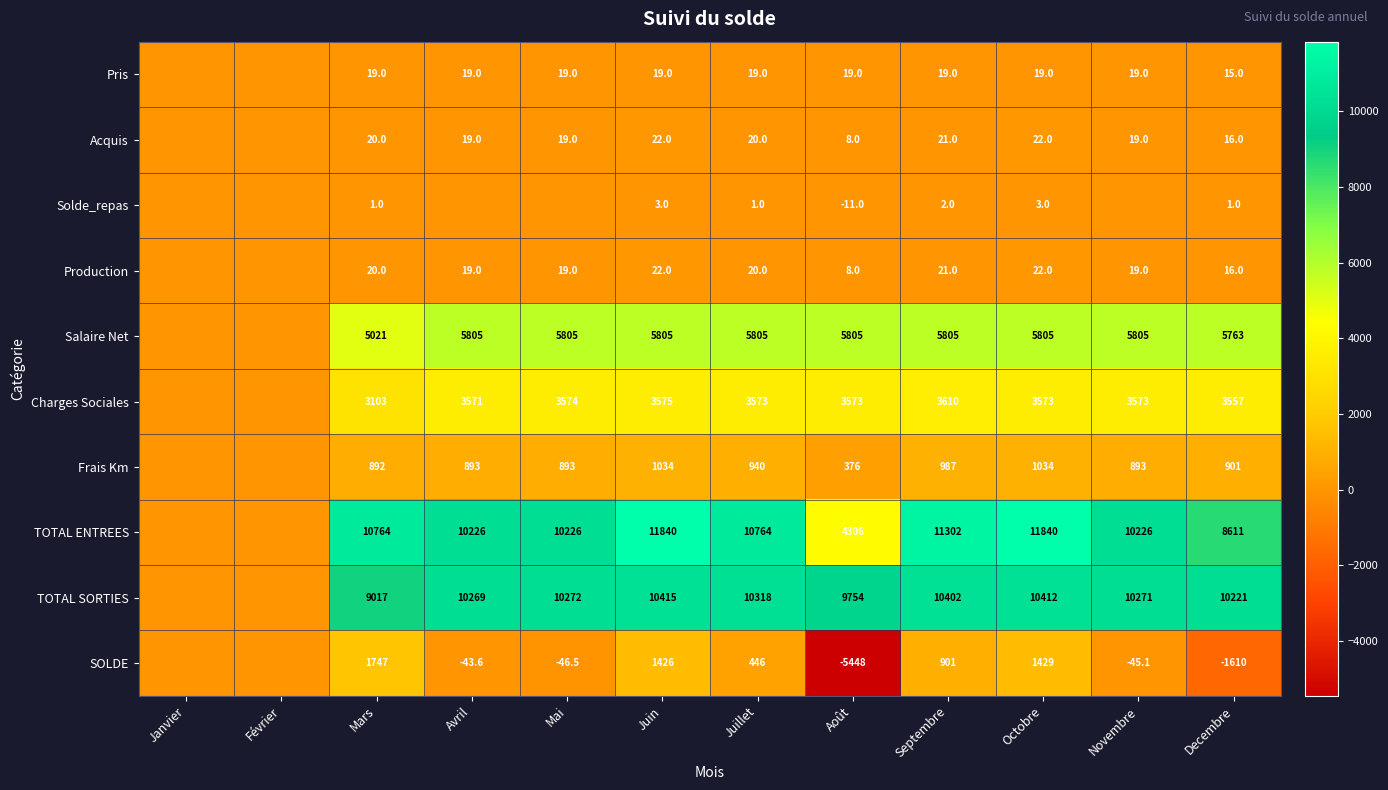

What is the difference between the highest and lowest values at Avril?

10313.0